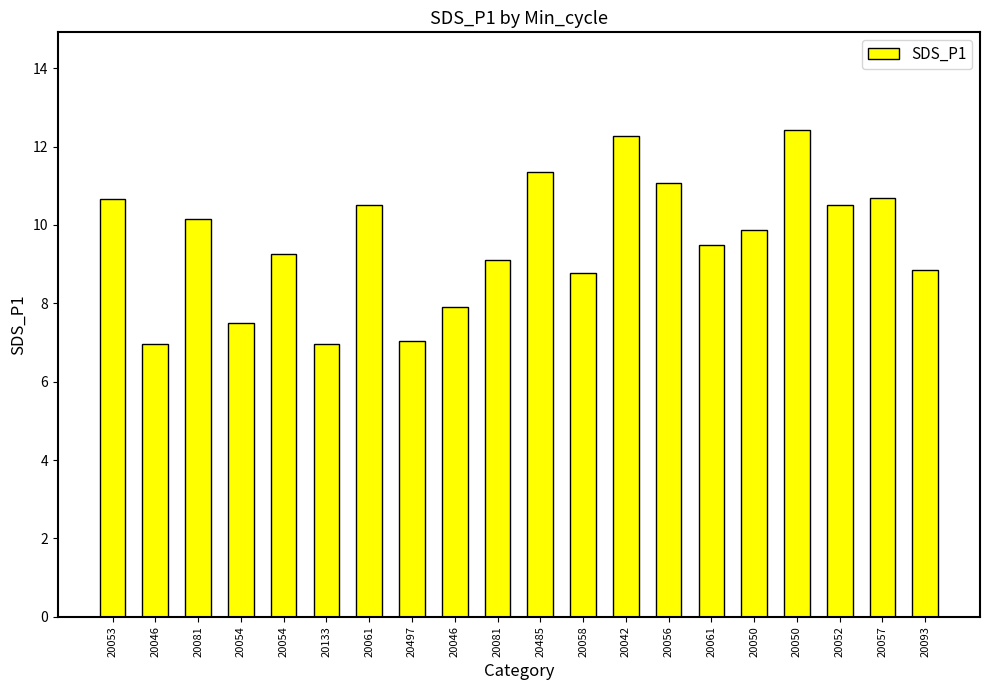

How many series are shown in this chart?

1